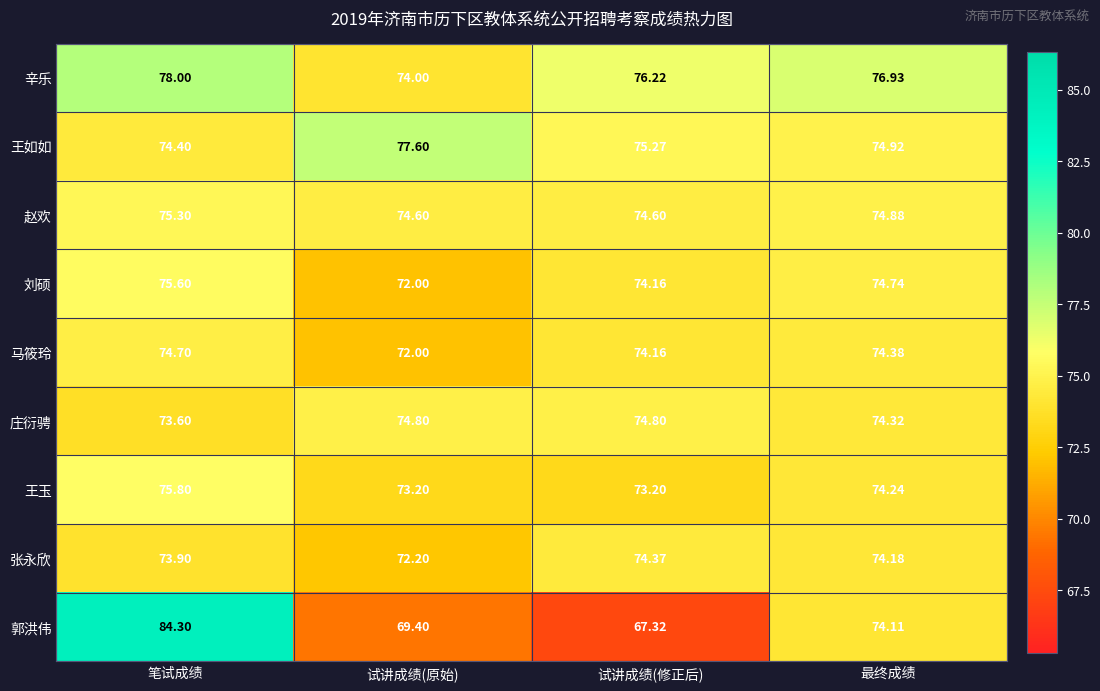

Count the number of categories in the chart.

4